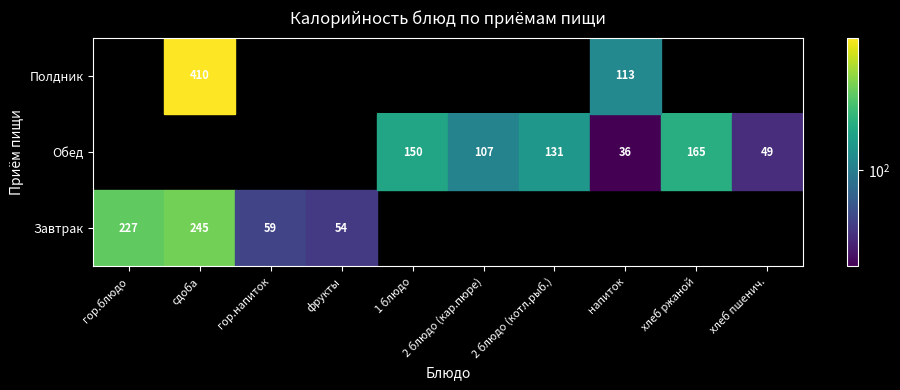

At how many categories does at least one series exceed 116?

5